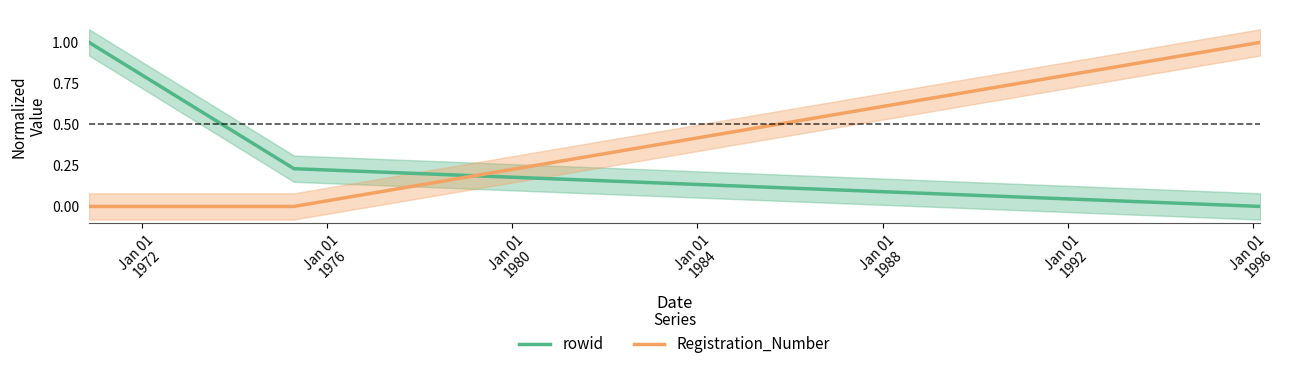

What is the maximum value for Registration_Number?

1.0